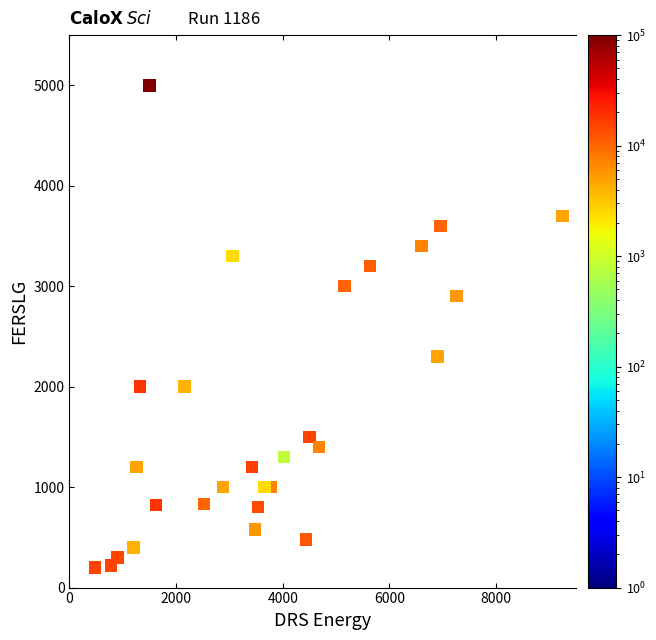

What is the range of Y values (max minus min)?

4800